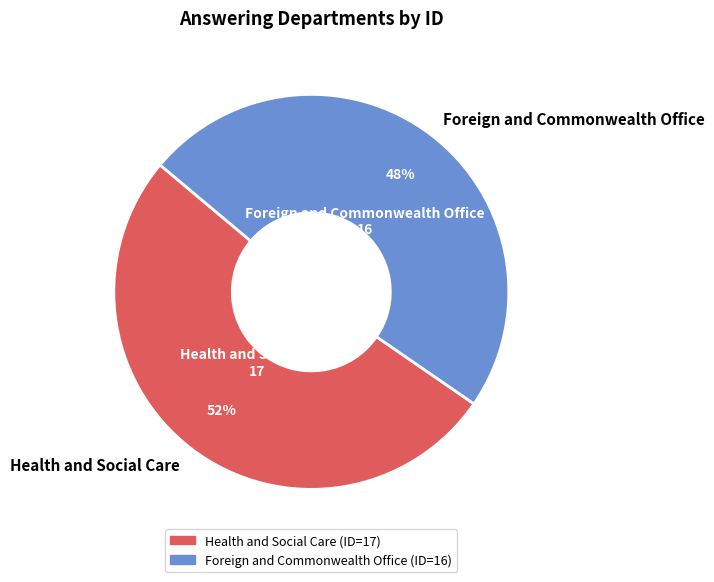

Is it true that Foreign and Commonwealth Office is 48% of the pie?

True